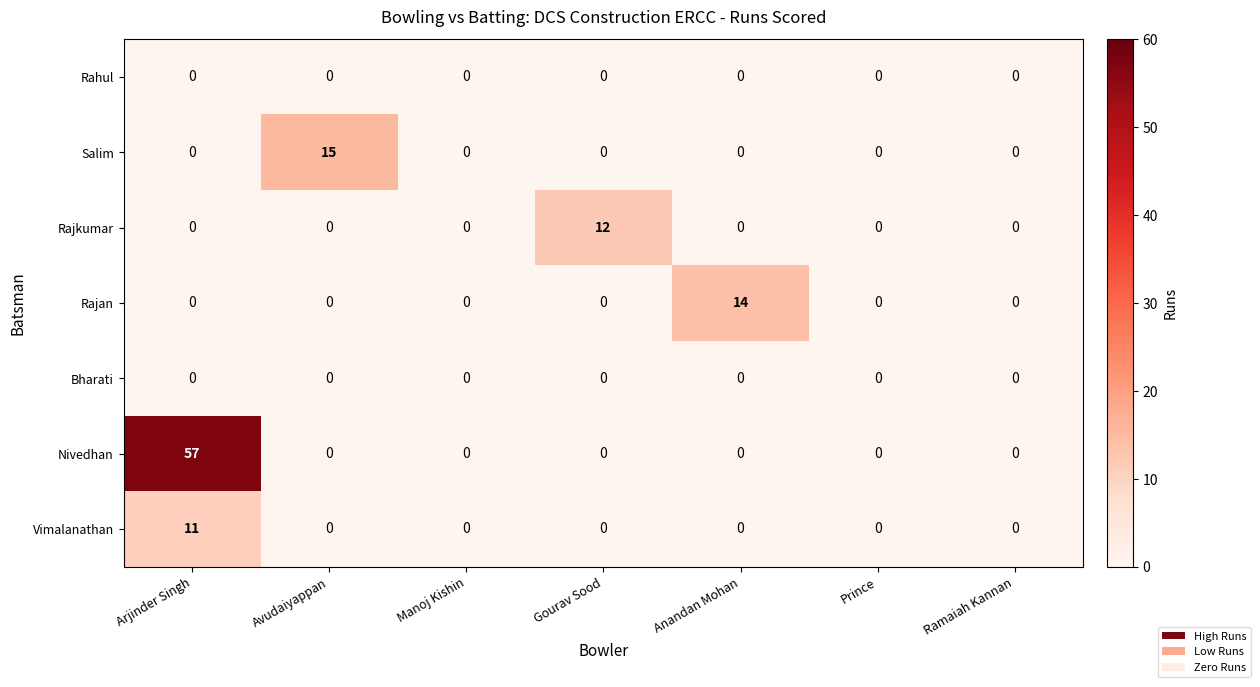

Which series has the largest range (max minus min)?

Nivedhan